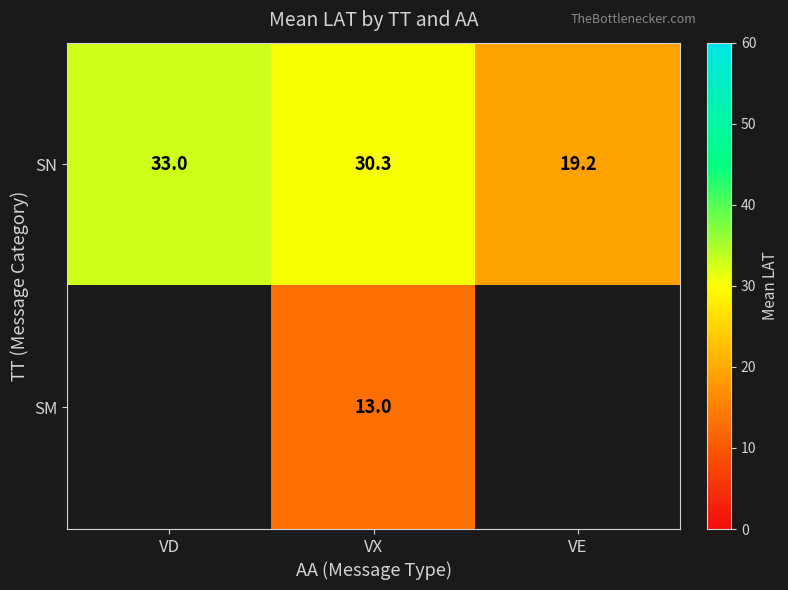

What is the sum of the SN values at VD and VE?

52.2